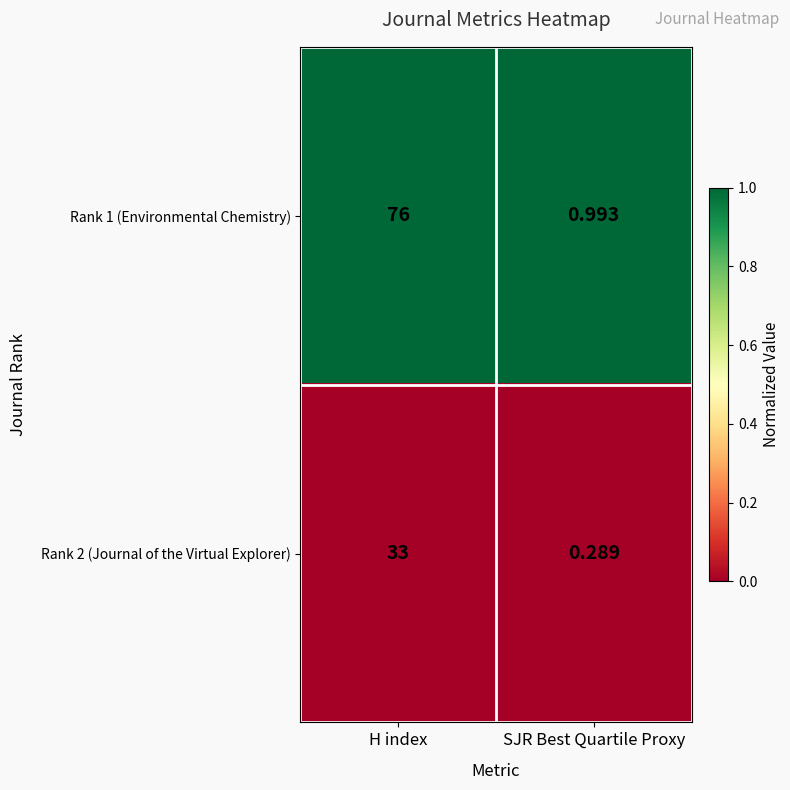

Between H index and SJR Best Quartile Proxy, which series saw the biggest shift?

Rank 1 (Environmental Chemistry)